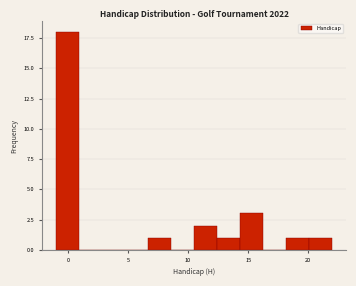

Around what value on the x-axis is the tallest bar? Give the approximate position of its centre, as read against the axis.

0.0